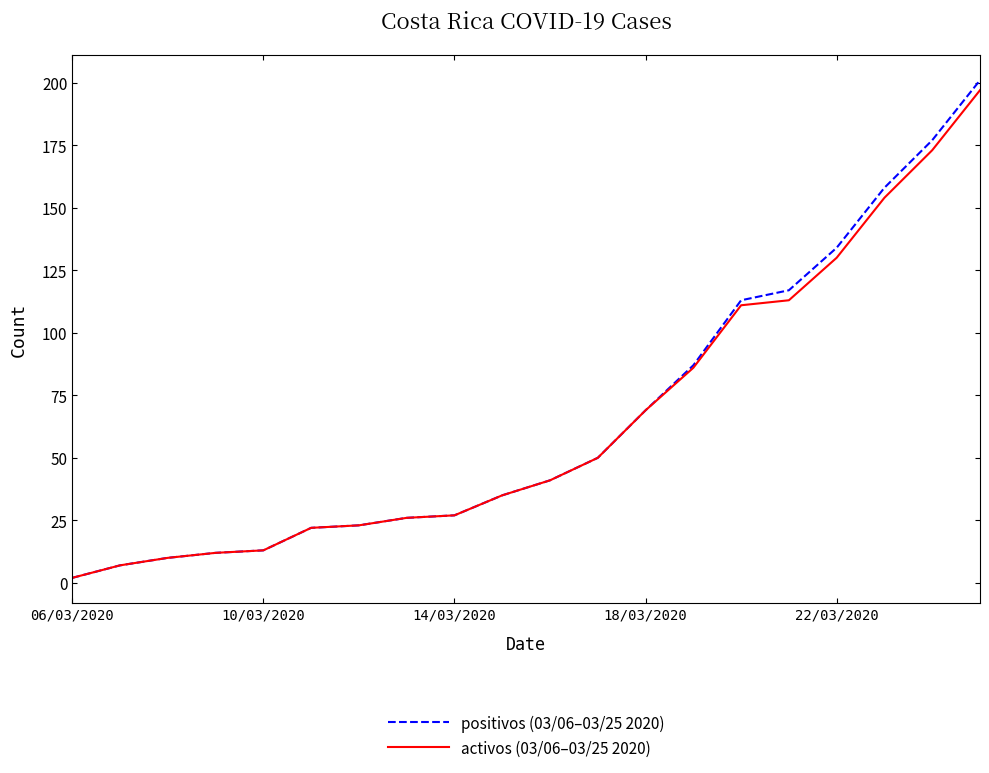

Which series has the largest range (max minus min)?

positivos (03/06–03/25 2020)